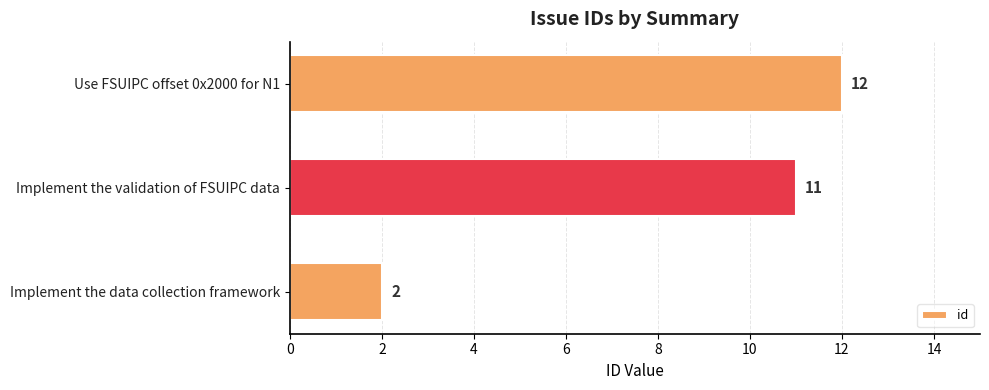

Approximately how many times larger is the value at Implement the validation of FSUIPC data compared to Implement the data collection framework?

5.5